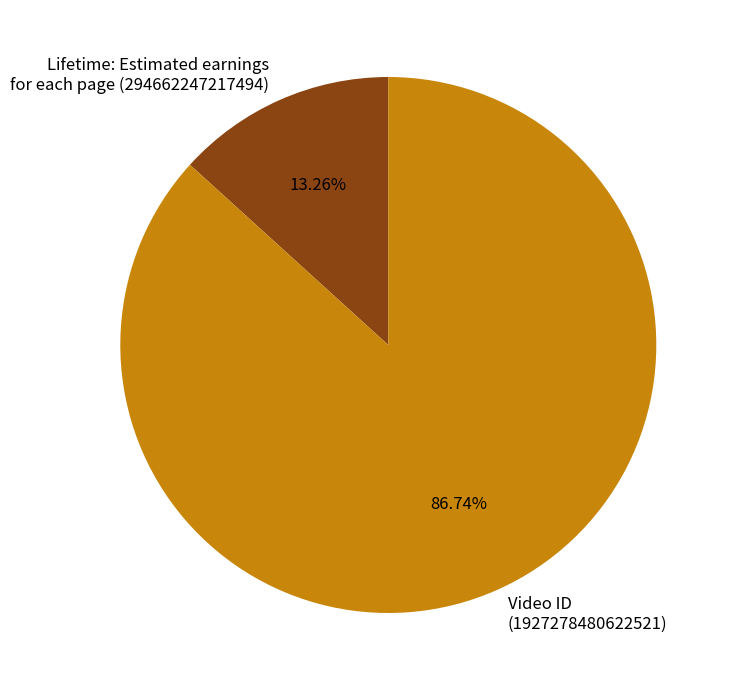

Rank the categories by value from highest to lowest.

Video ID (1927278480622521), Lifetime: Estimated earnings for each page (294662247217494)